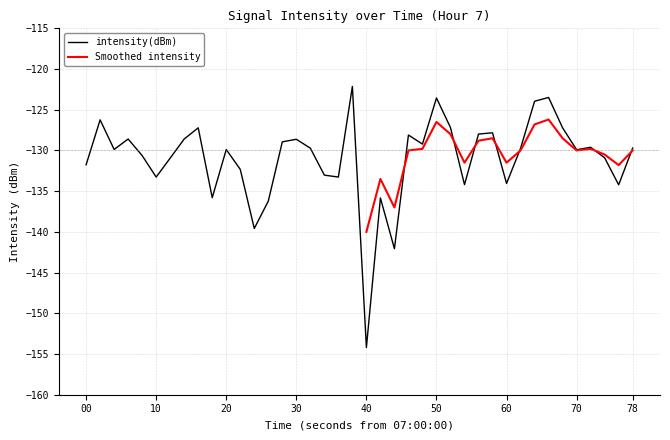

What is the lowest value of the intensity(dBm) series?

-154.2